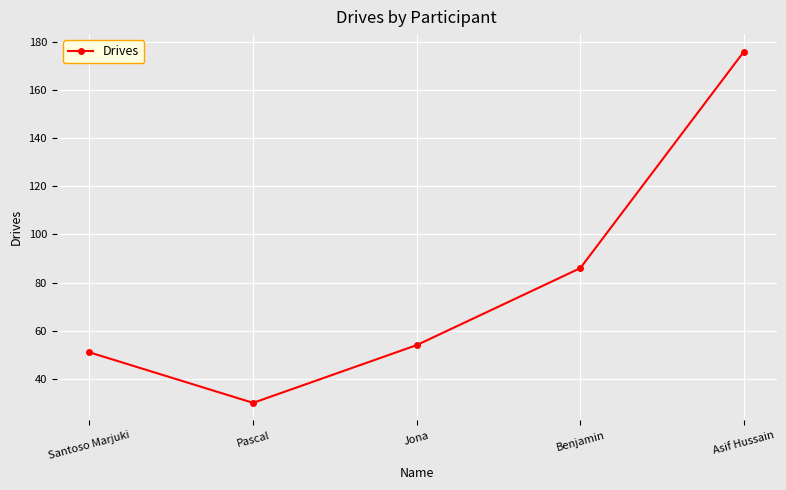

Rank the categories by value from highest to lowest.

Asif Hussain, Benjamin, Jona, Santoso Marjuki, Pascal